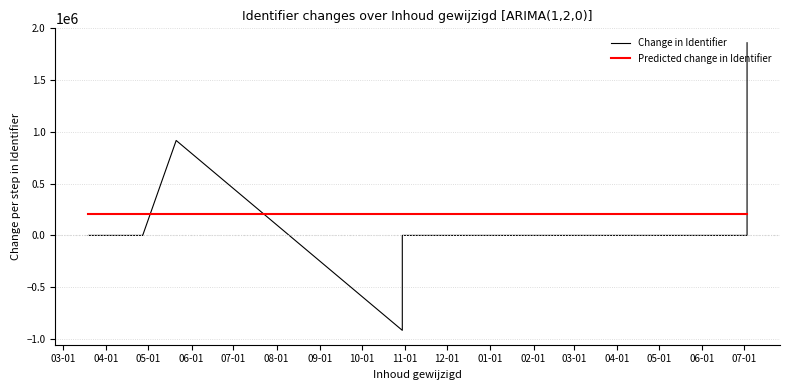

Which has a higher value, 08-01 or 03-01?

03-01